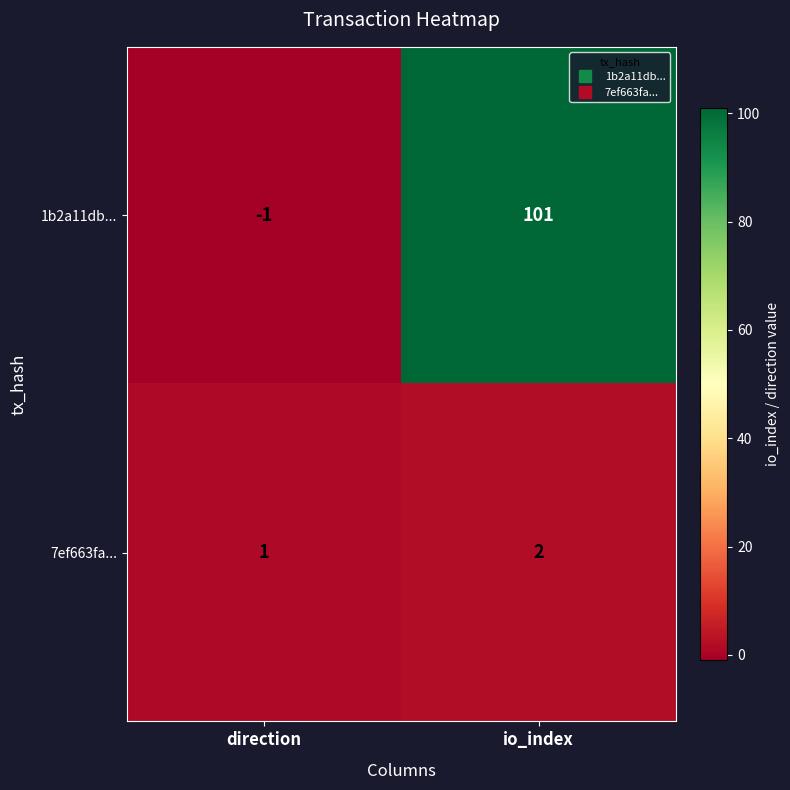

Which series has the largest total across all categories?

1b2a11db...